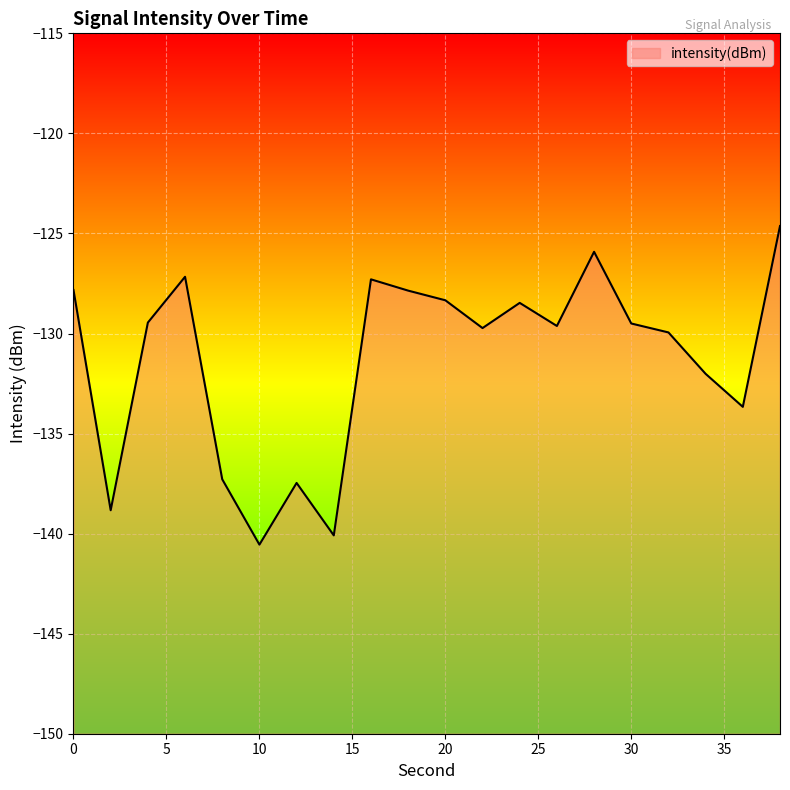

Rank the categories by value from lowest to highest.

10, 14, 2, 12, 8, 36, 34, 32, 22, 26, 30, 4, 24, 20, 18, 0, 16, 6, 28, 38